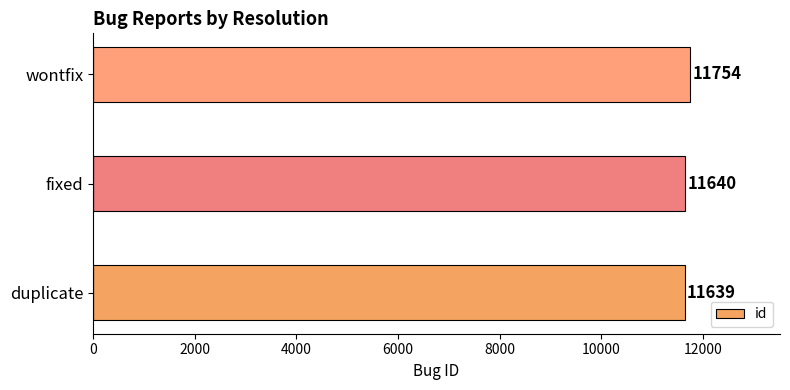

What is the difference between the maximum and minimum values?

115